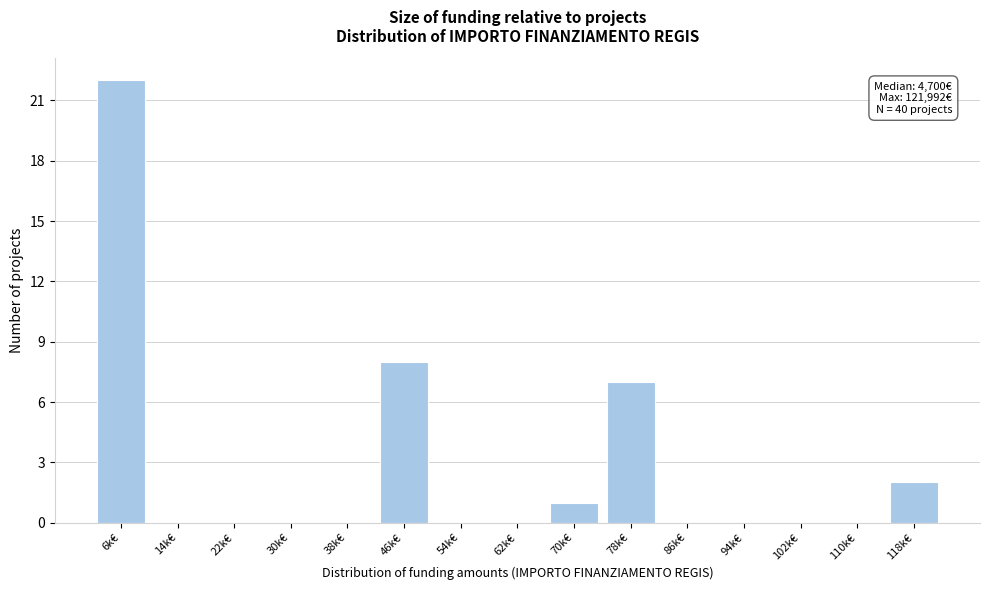

Reading left to right, what are all the values shown in this chart?

6k€=22	14k€=0	22k€=0	30k€=0	38k€=0	46k€=8	54k€=0	62k€=0	70k€=1	78k€=7	86k€=0	94k€=0	102k€=0	110k€=0	118k€=2